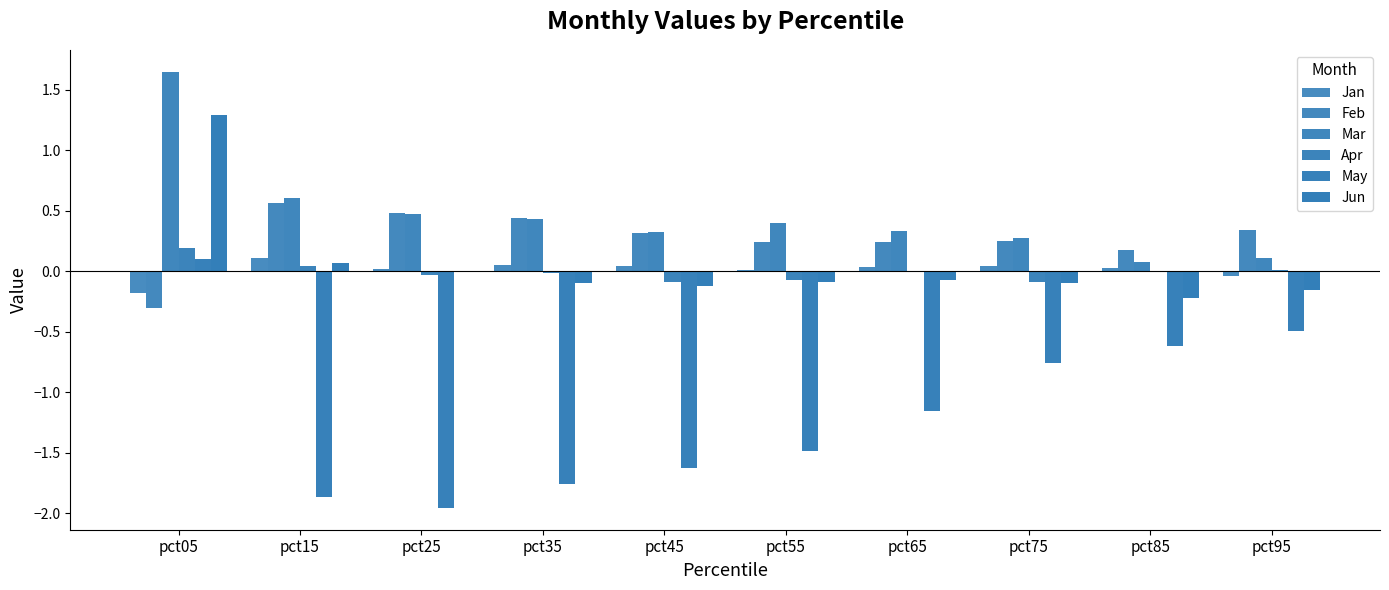

How many data points in May are above -1?

4